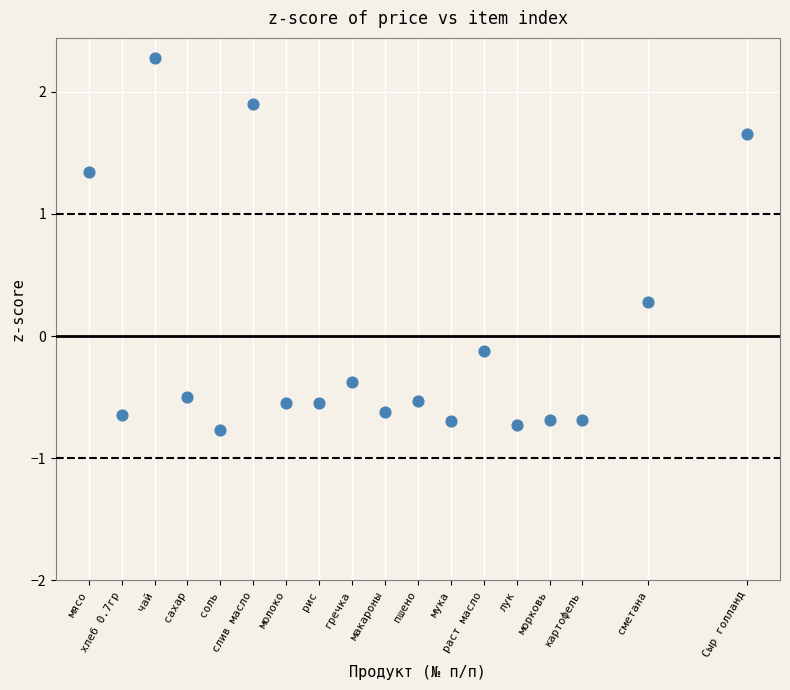

What is the range of X values (max minus min)?

20.0